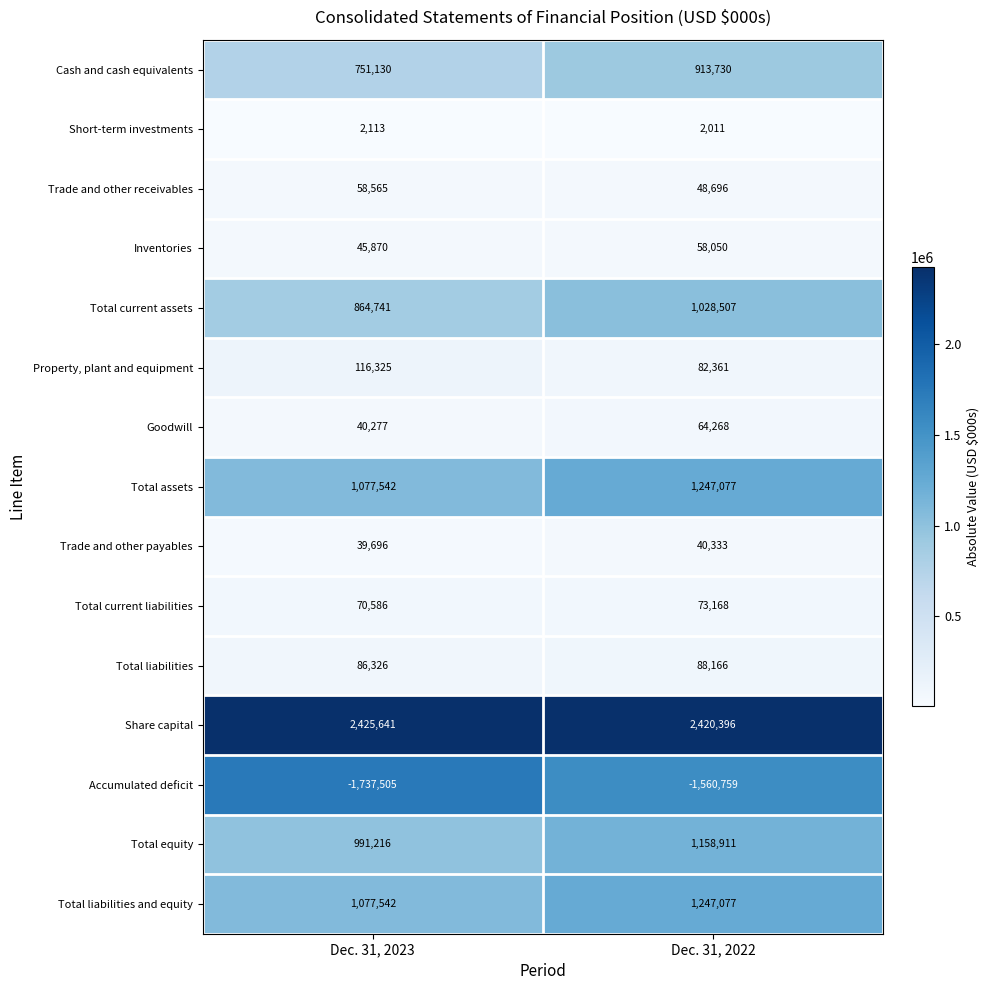

The value of Inventories at Dec. 31, 2023 is 45870. True or false?

True